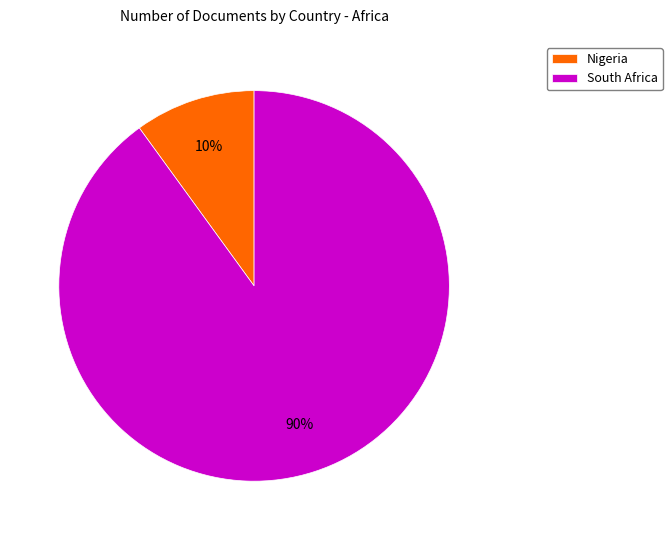

Which category has the biggest portion of the pie?

South Africa